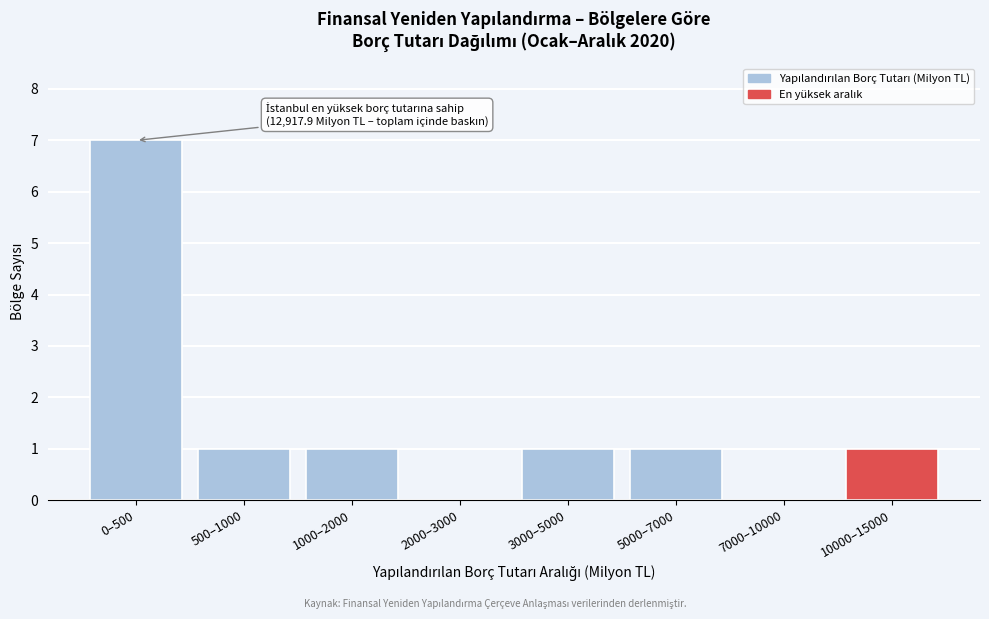

Reading left to right, transcribe all the data shown in this chart.

0–500=7	500–1000=1	1000–2000=1	2000–3000=0	3000–5000=1	5000–7000=1	7000–10000=0	10000–15000=1